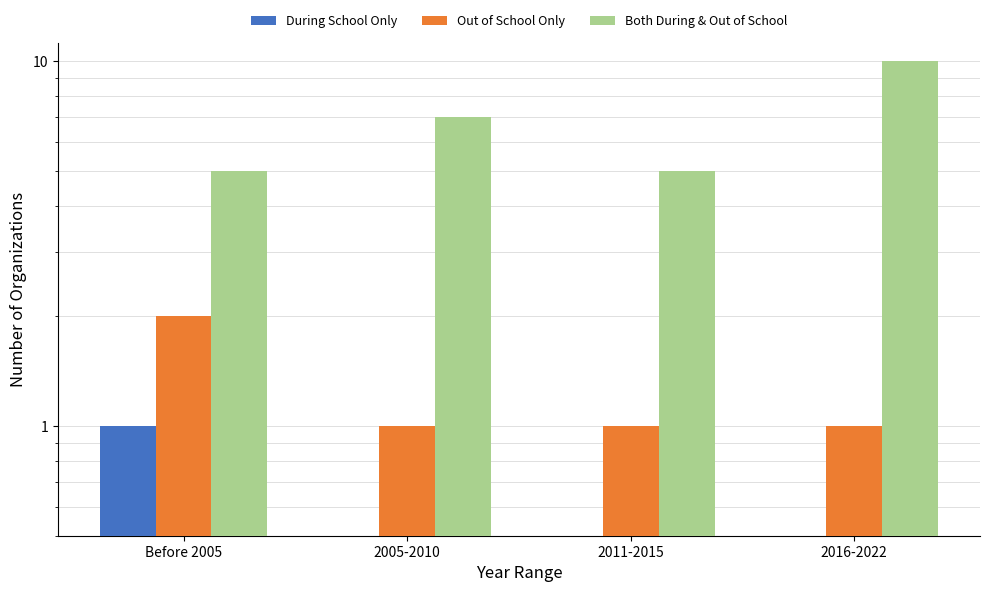

Between 2005-2010 and Before 2005, which is larger?

Before 2005